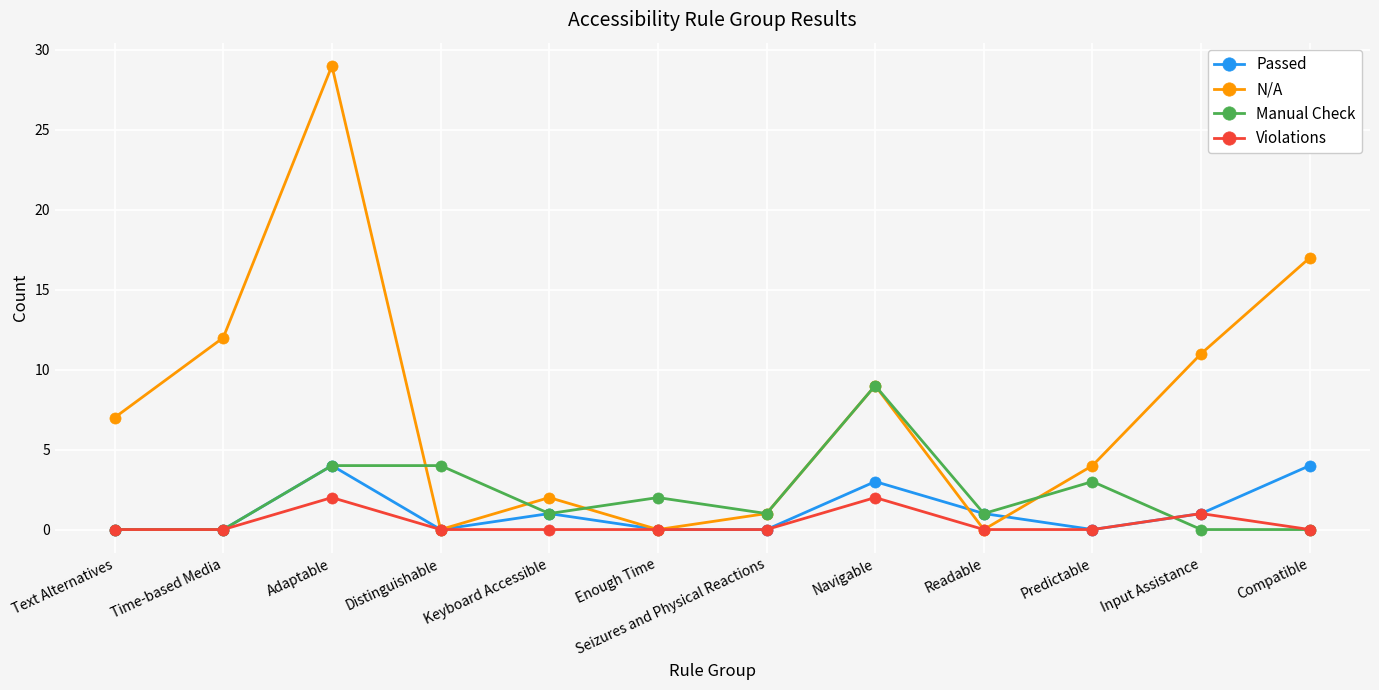

What is the label of the 12th point from the right?

Text Alternatives